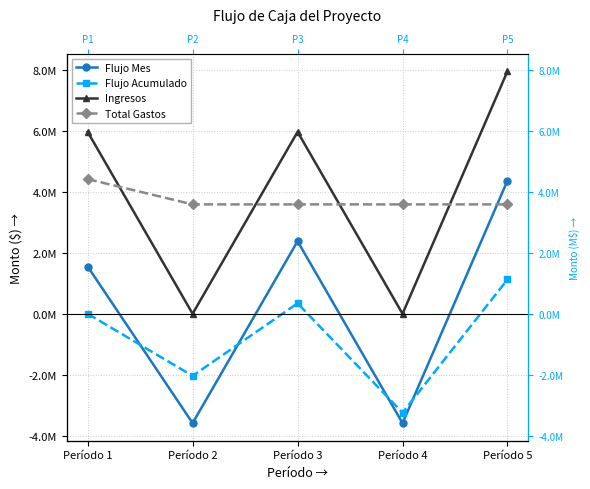

Reading left to right, transcribe all the data shown in this chart.

Flujo Mes: Período 1=1551001.8	Período 2=-3589287.9	Período 3=2381001.8	Período 4=-3589287.9	Período 5=4371098.3
Flujo Acumulado: Período 1=0.0	Período 2=-2038286.1	Período 3=342715.6	Período 4=-3246572.3	Período 5=1124526.0
Ingresos: Período 1=5970289.7	Período 2=0.0	Período 3=5970289.7	Período 4=0.0	Período 5=7960386.2
Total Gastos: Período 1=4419287.9	Período 2=3589287.9	Período 3=3589287.9	Período 4=3589287.9	Período 5=3589287.9